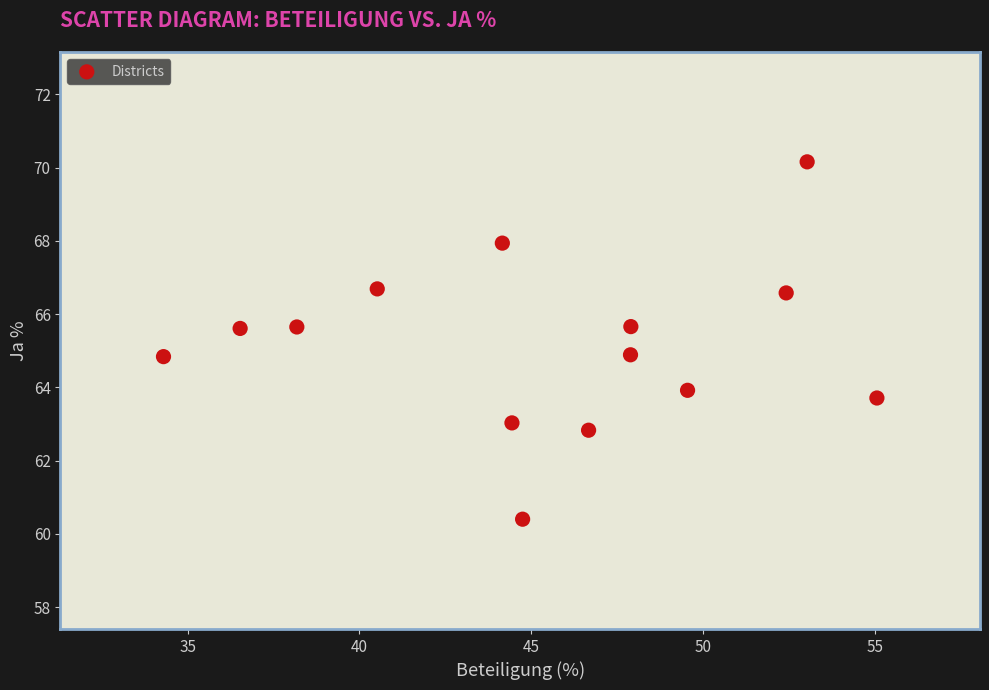

What is the range of X values (max minus min)?

20.8